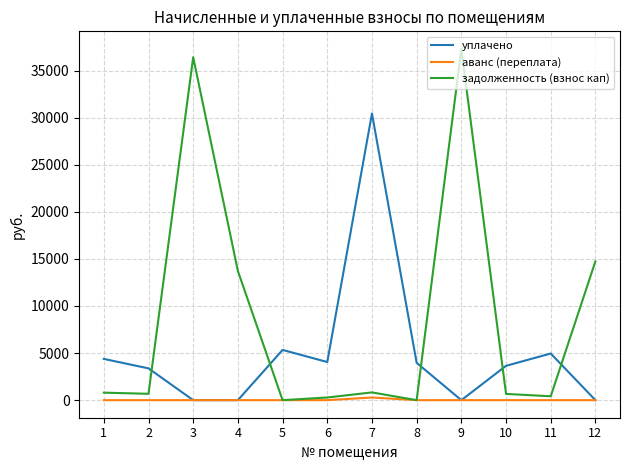

How many interior local peaks does the уплачено series have?

3